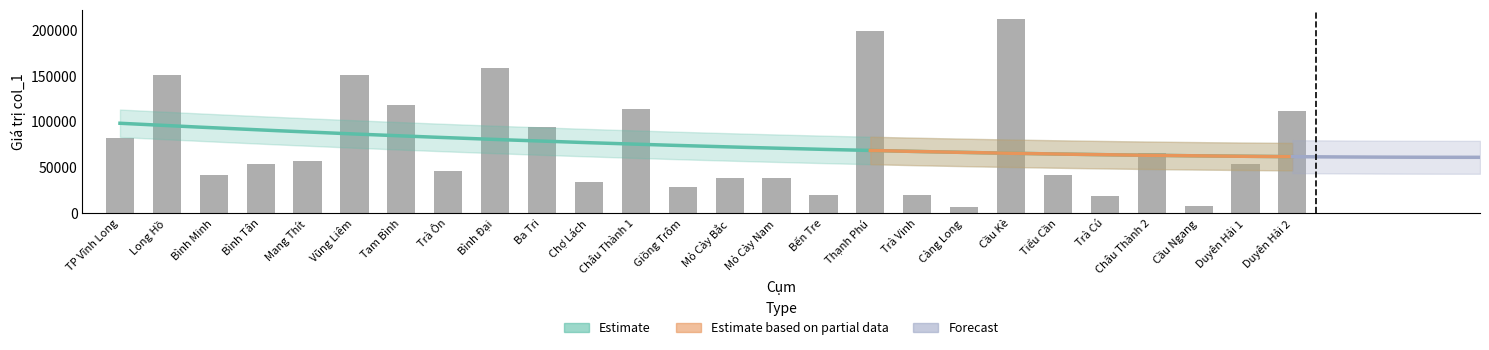

Which category has the lowest value across all series?

Càng Long